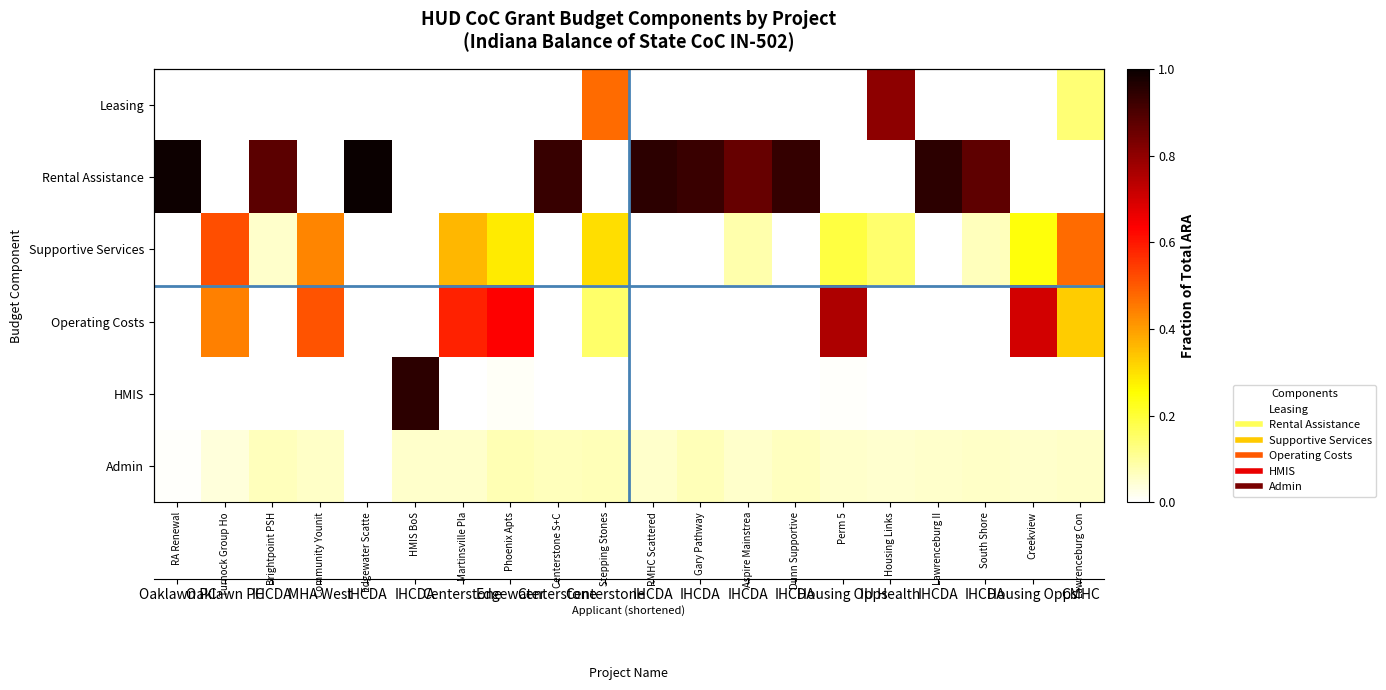

How many distinct data groups are displayed?

6